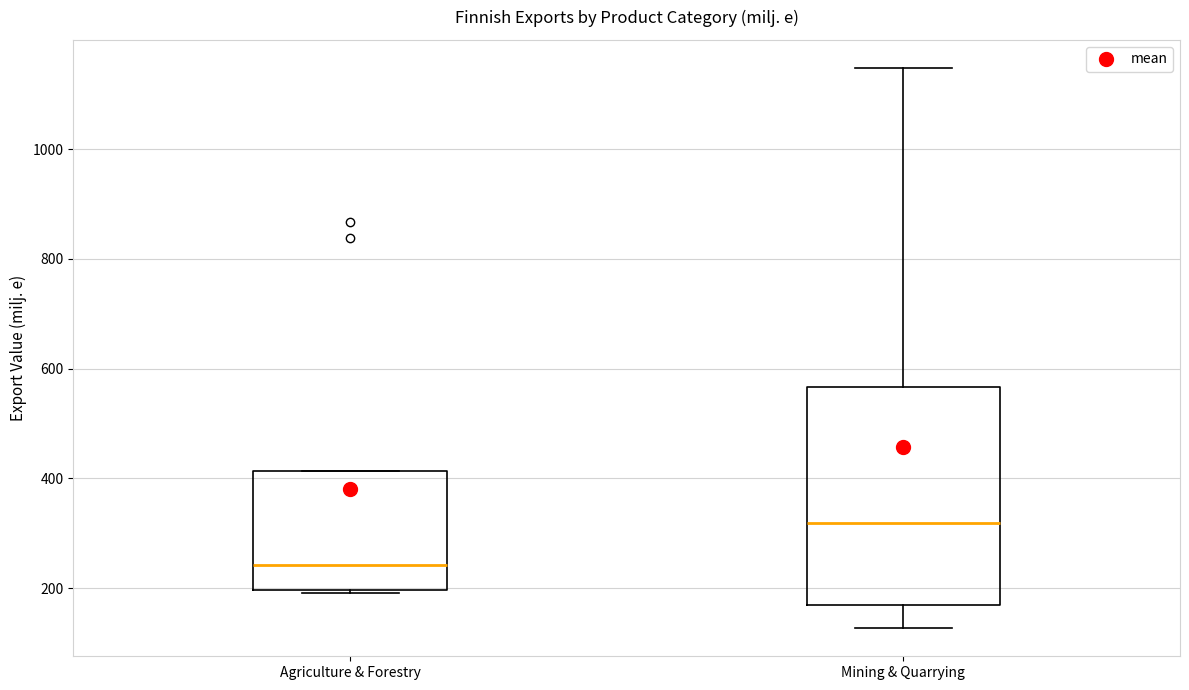

Reading left to right, read every box against the y-axis: the position of its median line, the range the box covers, and the ends of its whiskers. The values are not printed on the chart, so give them approximately, as read against the axis.

Agriculture & Forestry: median 240, box 200 to 420, whiskers 200 to 420
Mining & Quarrying: median 320, box 160 to 560, whiskers 120 to 1140